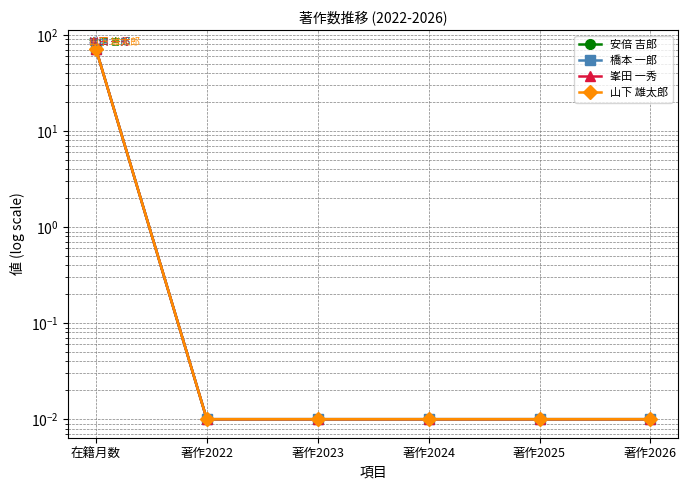

Rank the series by their maximum value, from highest to lowest.

安倍 吉郎, 橋本 一郎, 峯田 一秀, 山下 雄太郎